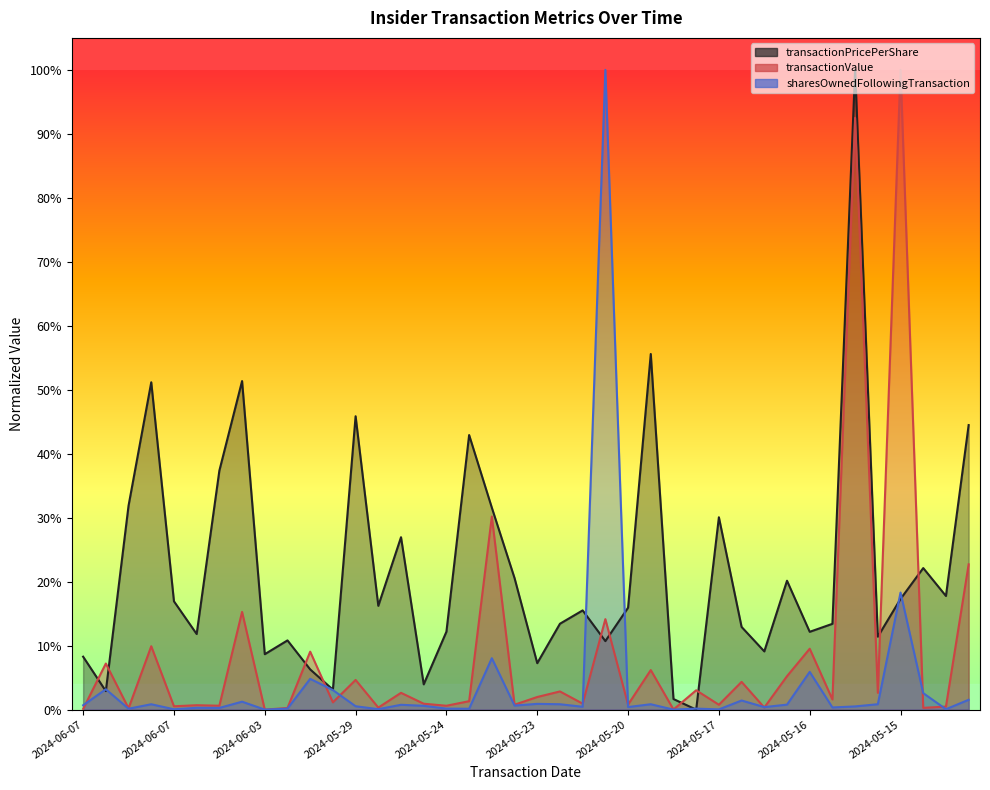

Is the value of sharesOwnedFollowingTransaction at 10 greater than the value of transactionValue at 29?

Yes